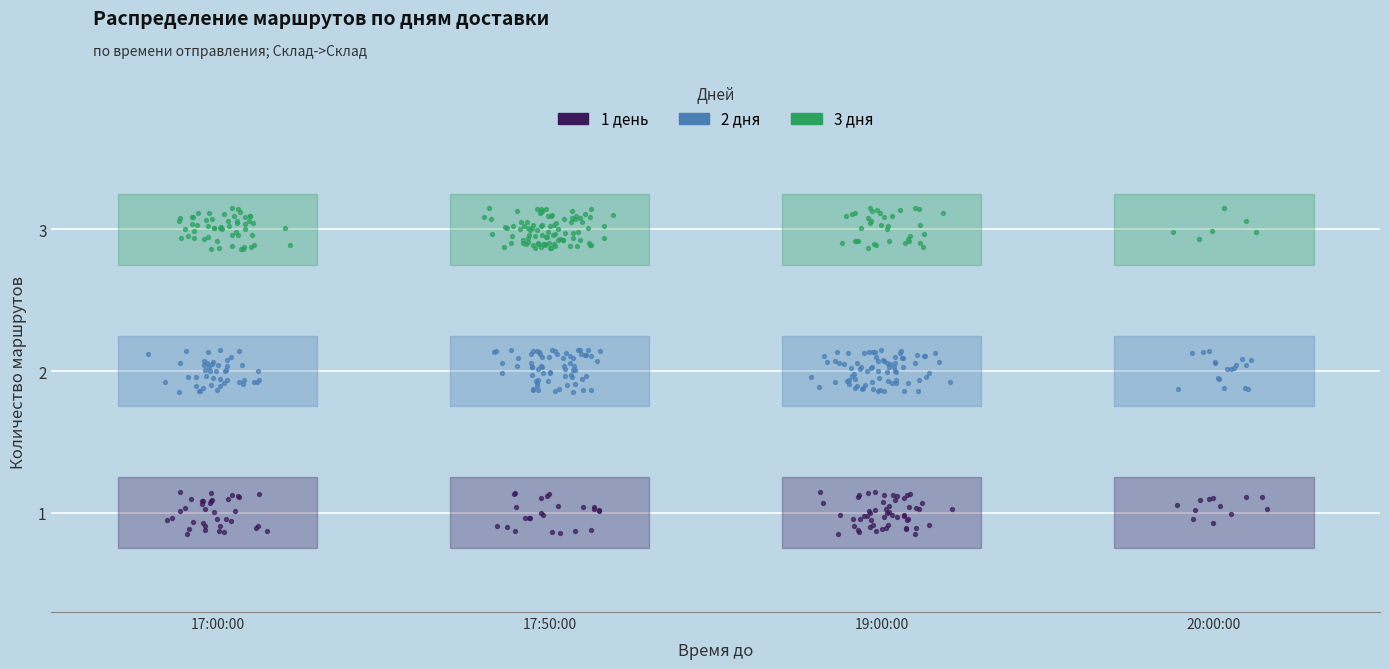

Which series has the largest Y range (max minus min)?

1 день